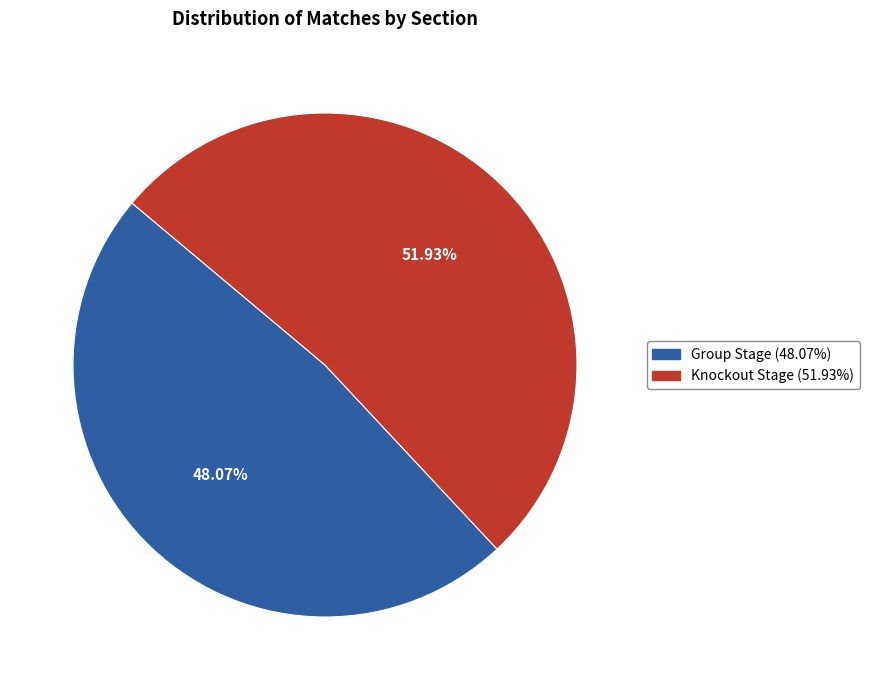

To the nearest percent, what is the average slice percentage?

50%